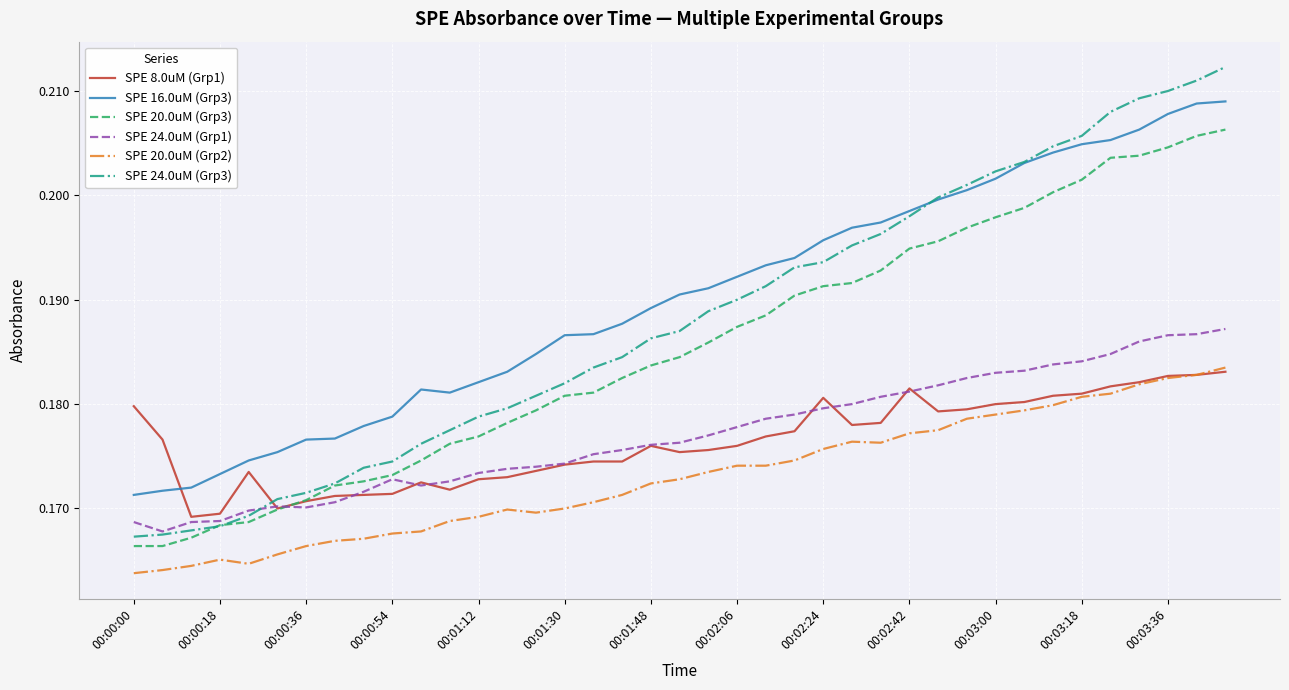

Which series has the largest total across all categories?

SPE 16.0uM (Grp3)